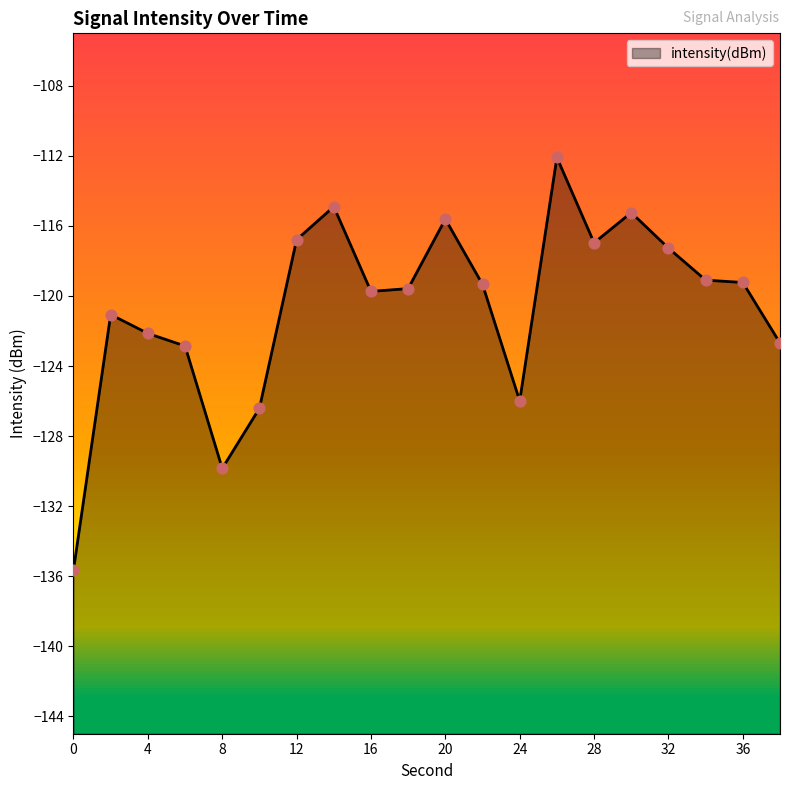

What is the change in value from 26 to 38?

-10.6